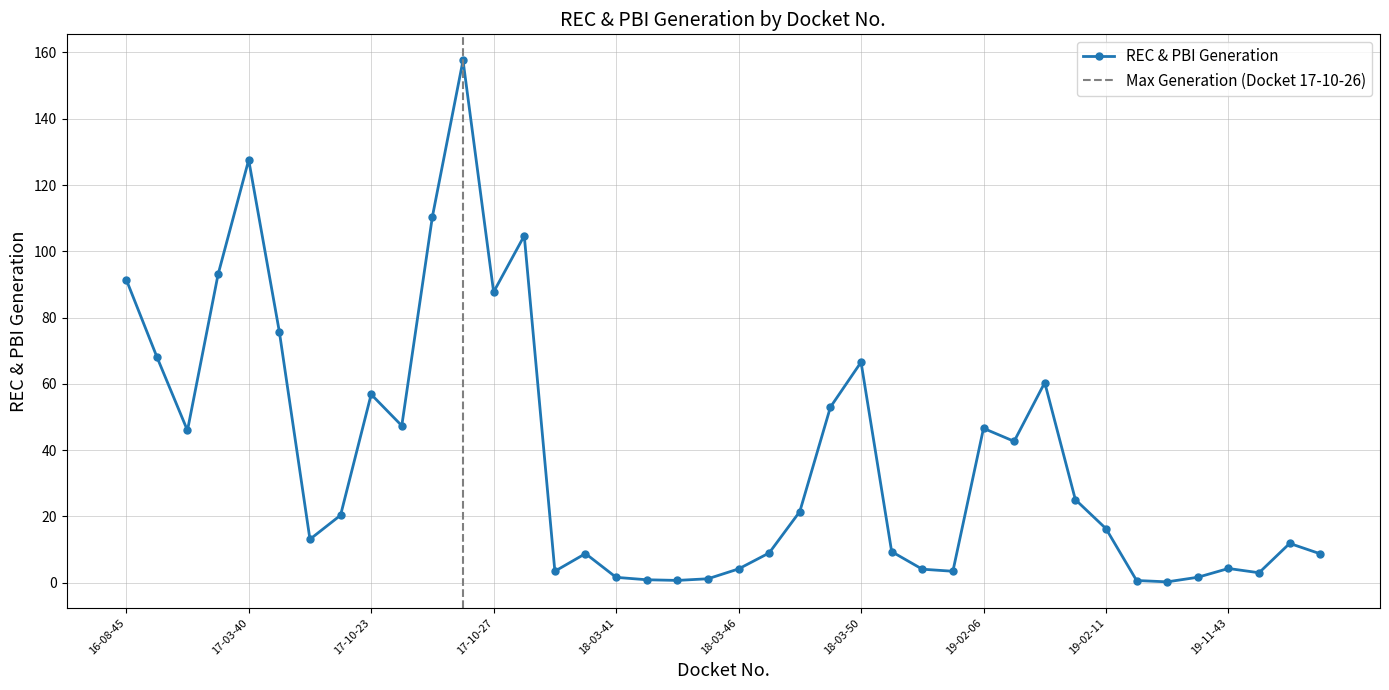

Between 18-03-49 and 19-11-40, which is larger?

18-03-49